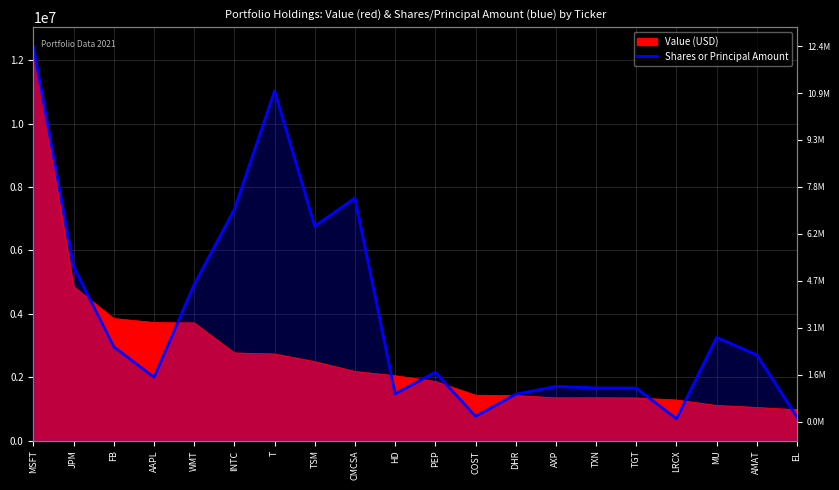

What is the label of the 15th point from the right?

INTC